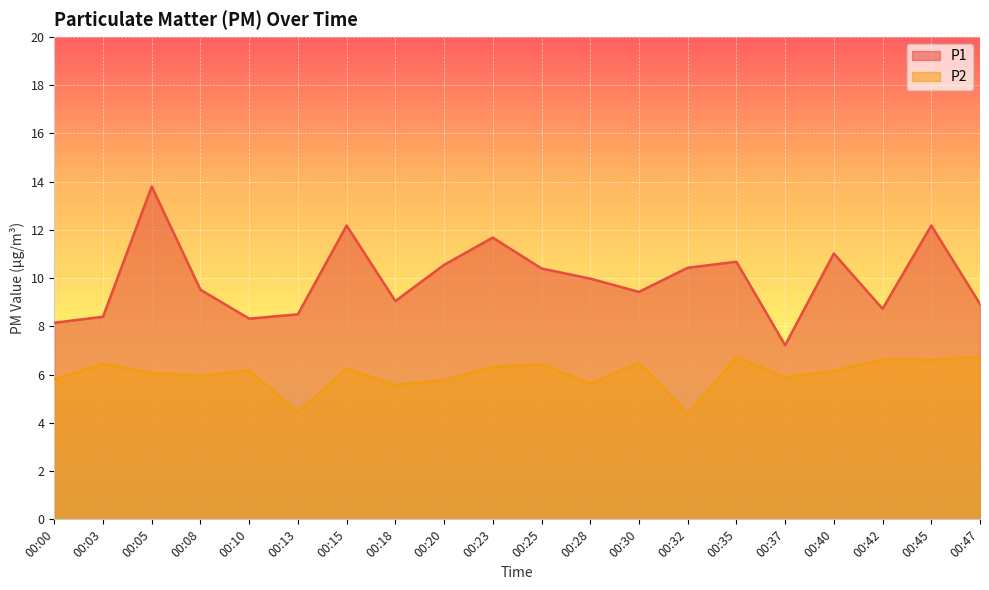

At how many categories does at least one series exceed 8?

19